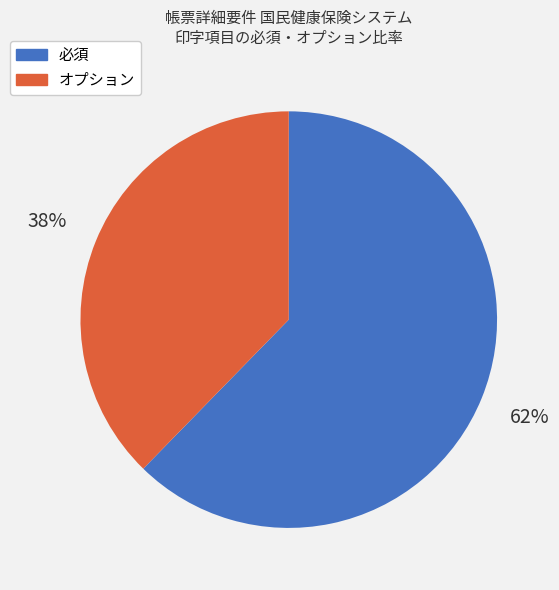

How many slices are in this pie chart?

2